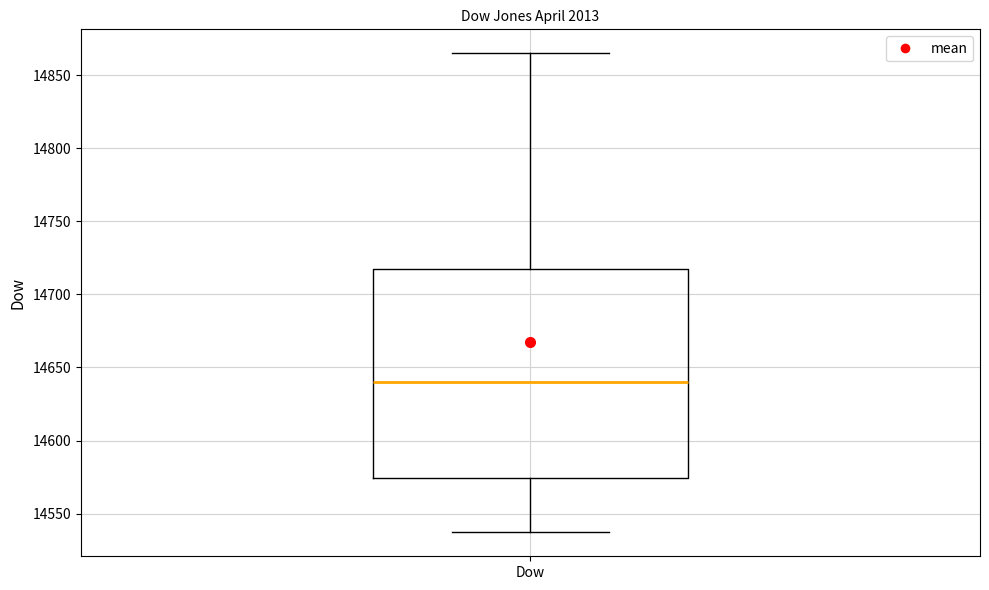

Transcribe this box plot: give where the median line is, the range the box spans, and where the two whiskers end, as read against the y-axis. The values are not printed on the chart, so give them approximately, as read against the axis.

median 14640, box 14575 to 14720, whiskers 14535 to 14865